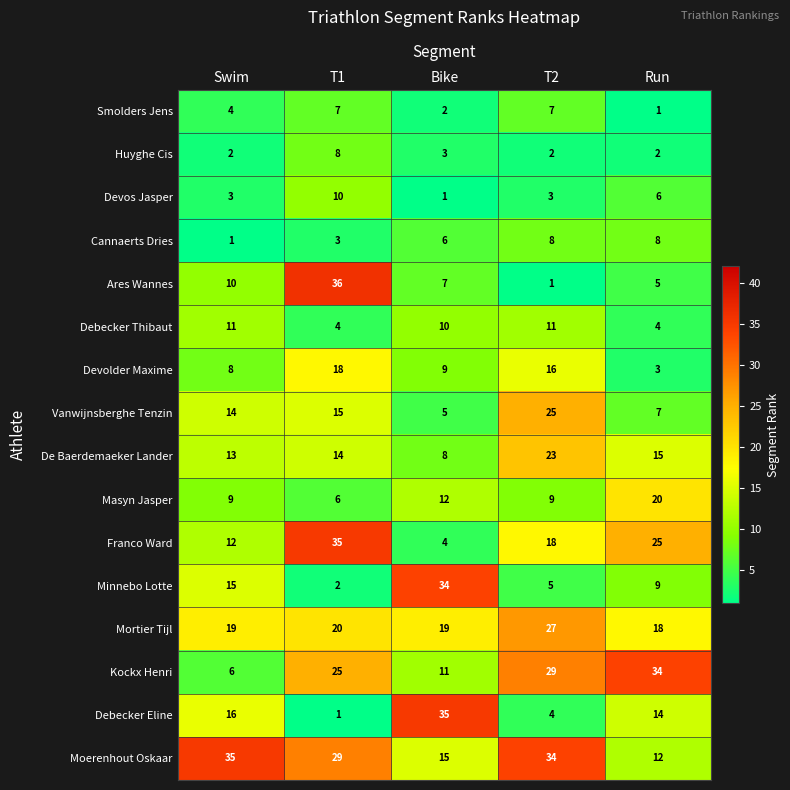

Rank the series at T1 from highest to lowest value.

Ares Wannes, Franco Ward, Moerenhout Oskaar, Kockx Henri, Mortier Tijl, Devolder Maxime, Vanwijnsberghe Tenzin, De Baerdemaeker Lander, Devos Jasper, Huyghe Cis, Smolders Jens, Masyn Jasper, Debecker Thibaut, Cannaerts Dries, Minnebo Lotte, Debecker Eline